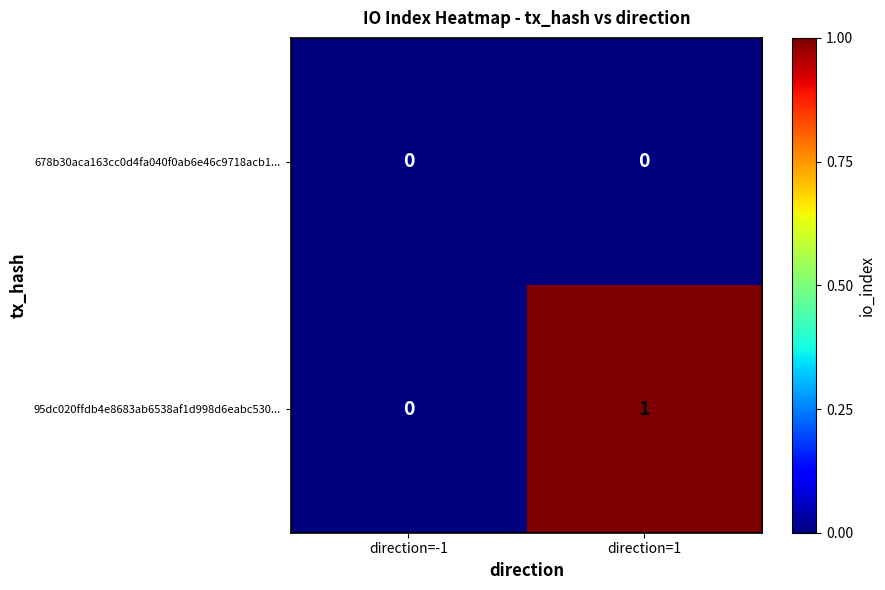

Which series has the largest range (max minus min)?

95dc020ffdb4e8683ab6538af1d998d6eabc530...